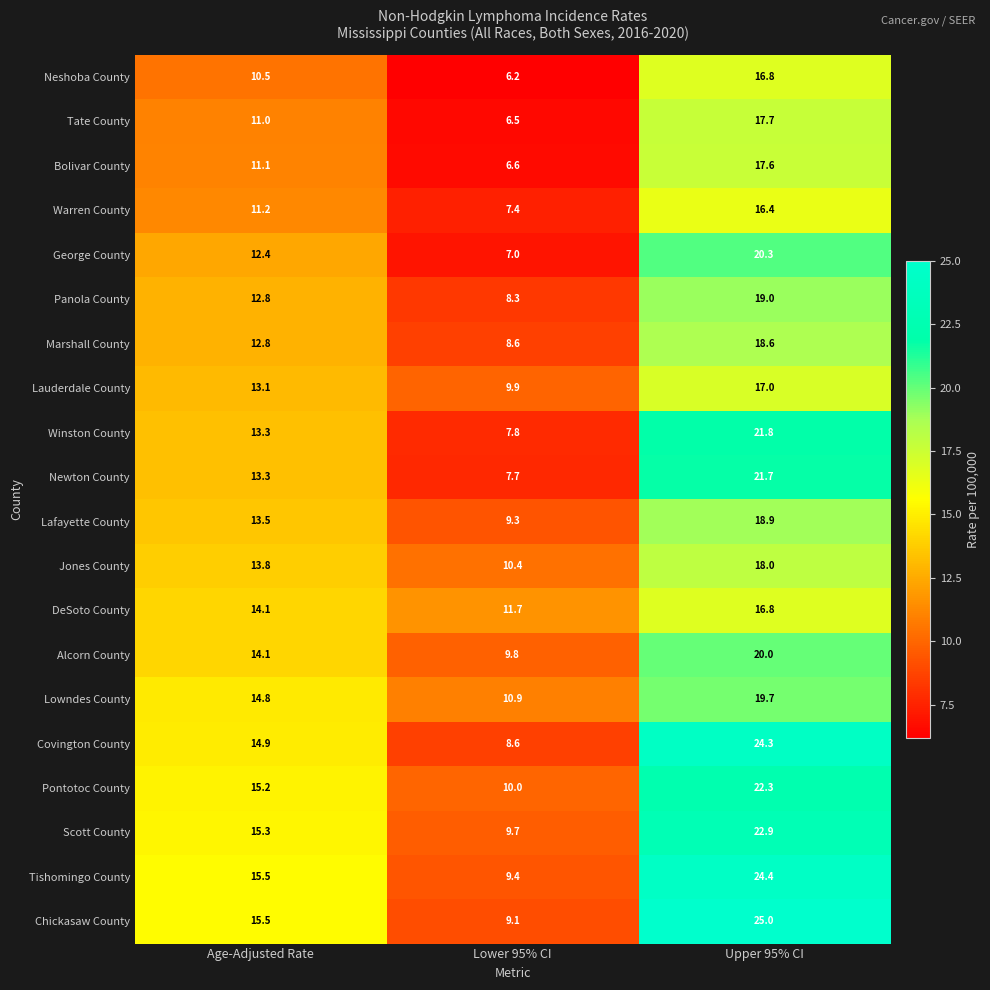

Rank the categories by Neshoba County value from lowest to highest.

Lower 95% CI, Age-Adjusted Rate, Upper 95% CI